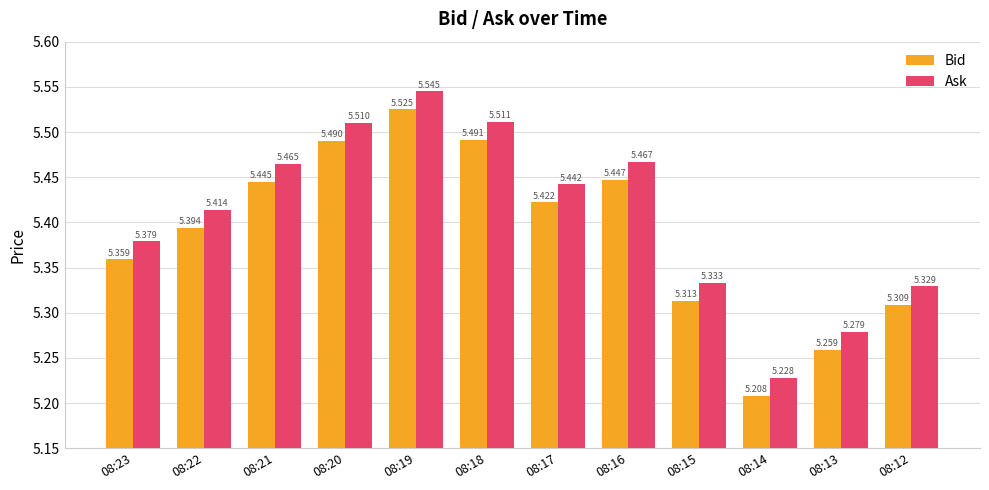

Is the value of Bid at 08:19 greater than the value of Ask at 08:18?

Yes